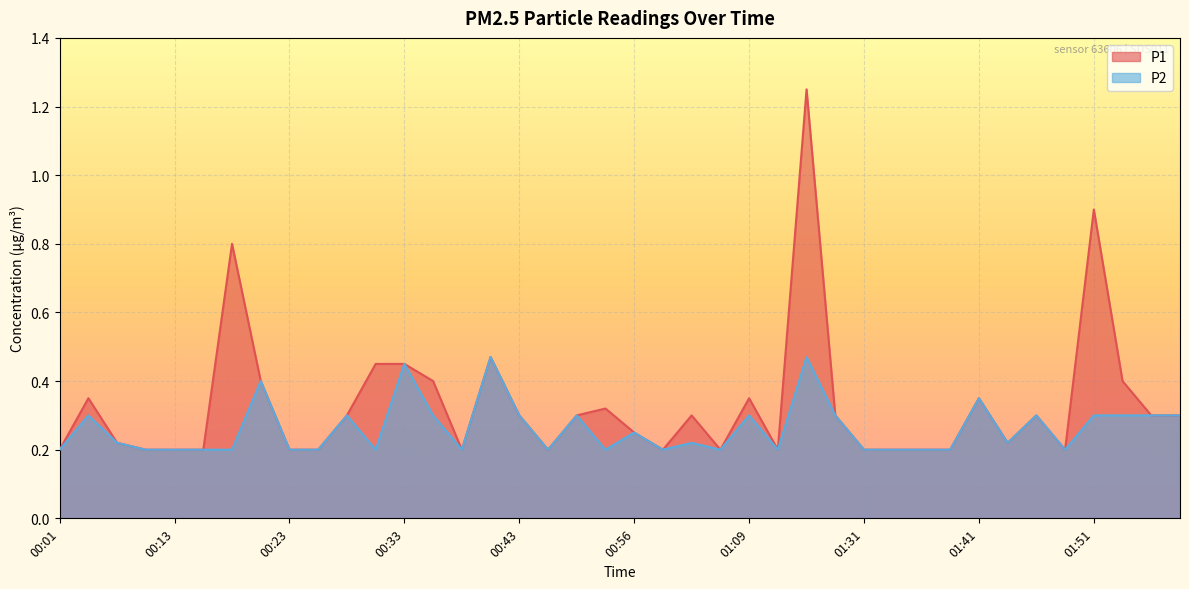

True or false: P1 and P2 cross at least once.

False